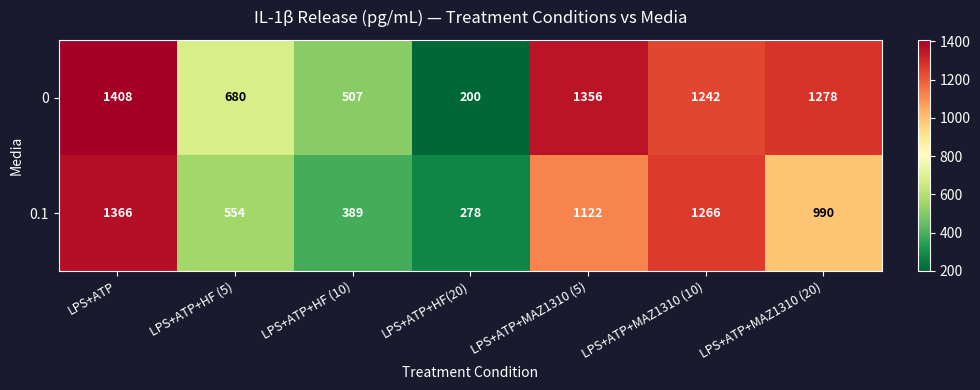

Between LPS+ATP+HF (5) and LPS+ATP+MAZ1310 (10), which series saw the biggest shift?

0.1